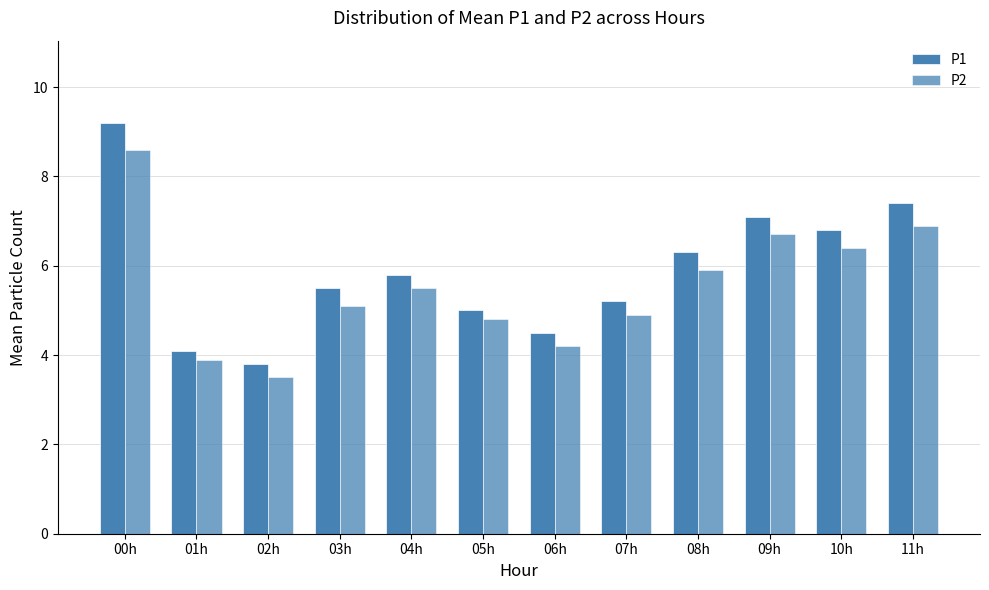

How many categories are shown in the chart?

12